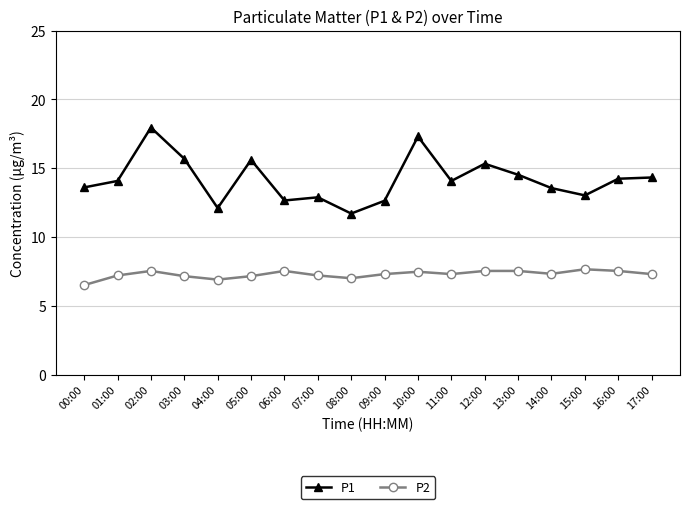

Is it true that P2 equals 11.2 at 07:00?

False